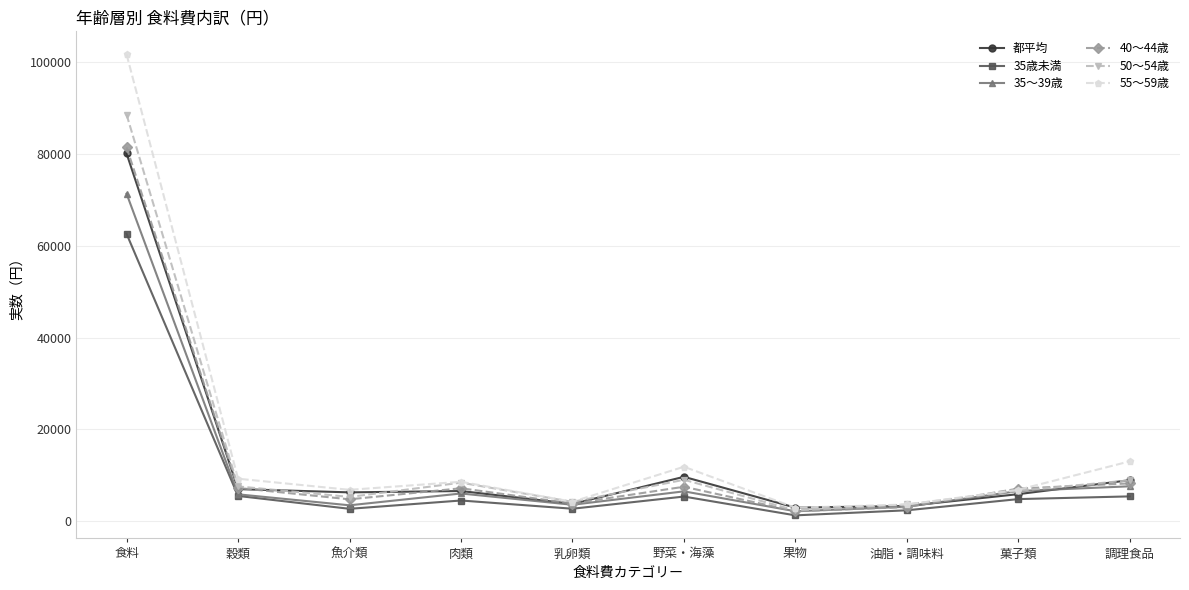

How many interior local valleys does the 55～59歳 series have?

3